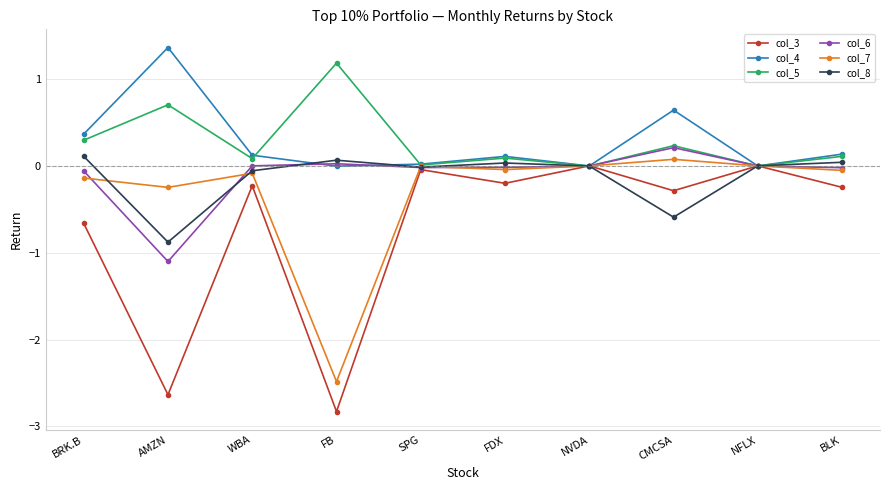

After their last crossing, which series has the higher values: col_3 or col_6?

col_6